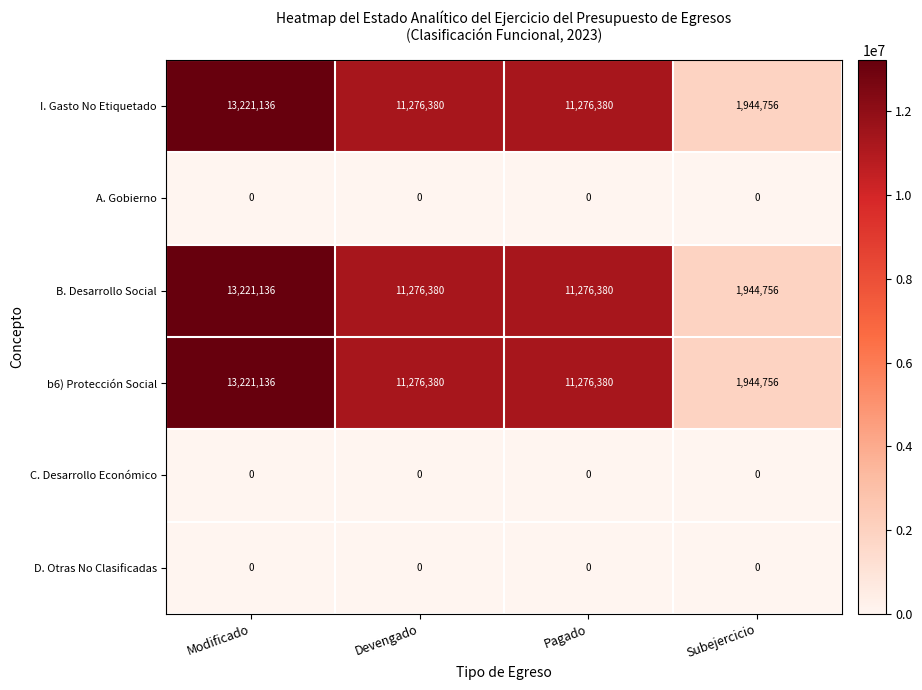

What is the spread (max minus min) of values at Subejercicio?

1944756